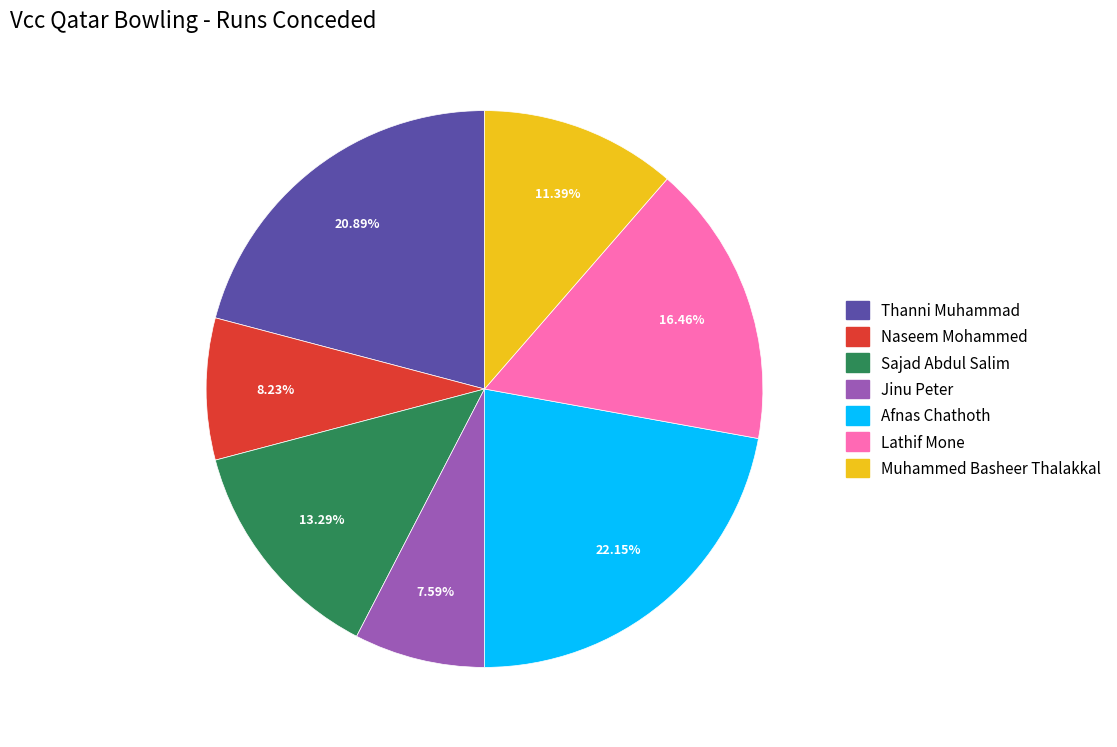

How much of the chart is everything except Jinu Peter?

92.4%